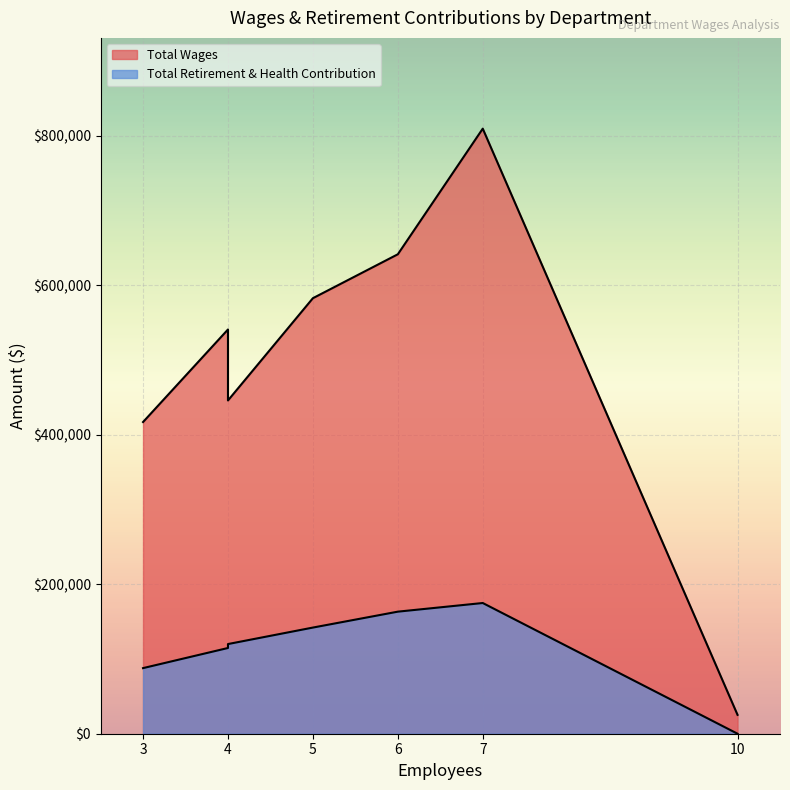

List the series in order of their peak value, lowest first.

Total Retirement & Health Contribution, Total Wages